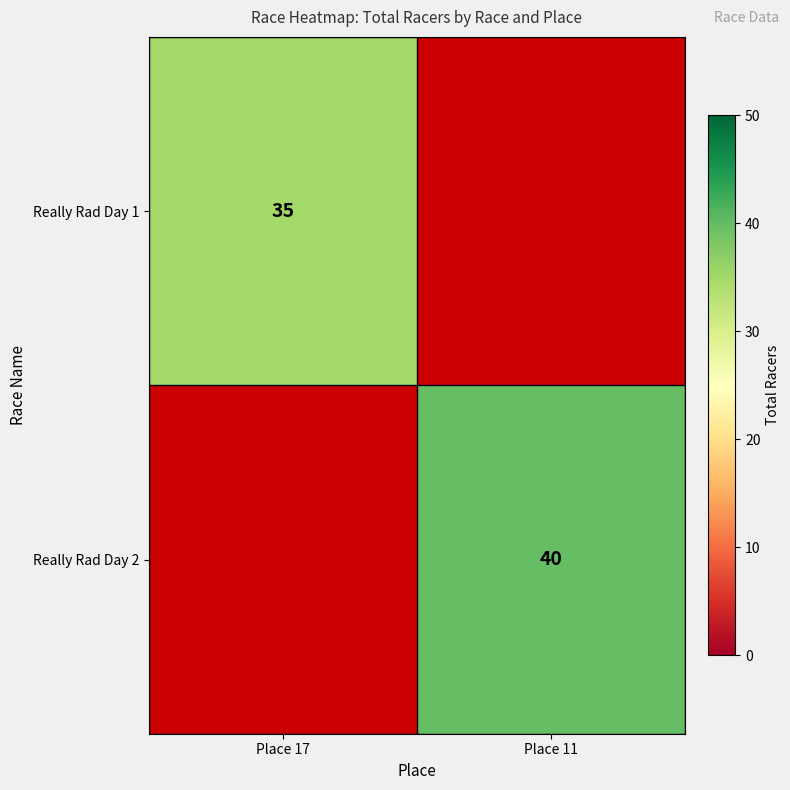

The Really Rad Day 2 series shows 40 at Place 11. True or false?

True